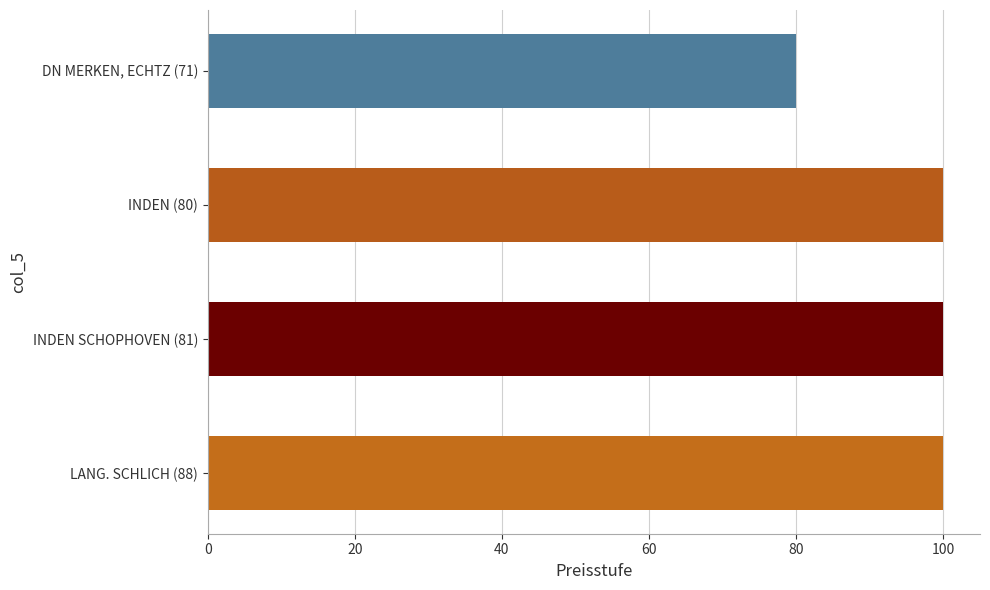

Is it true that the value at INDEN (80) is 154?

False